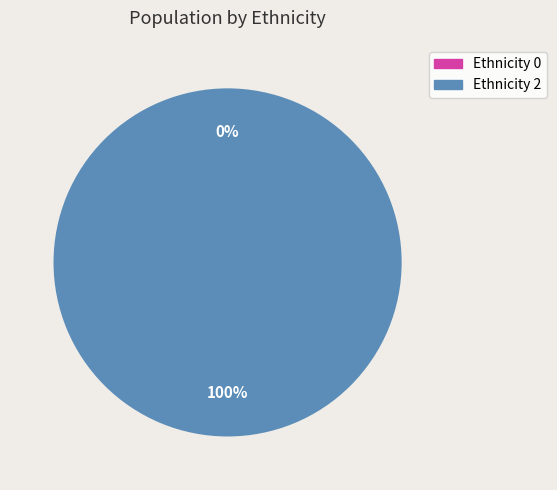

What percentage do INF194 (GA/Emanuel) and INF194 (GA/Clayton) together represent?

100.0%